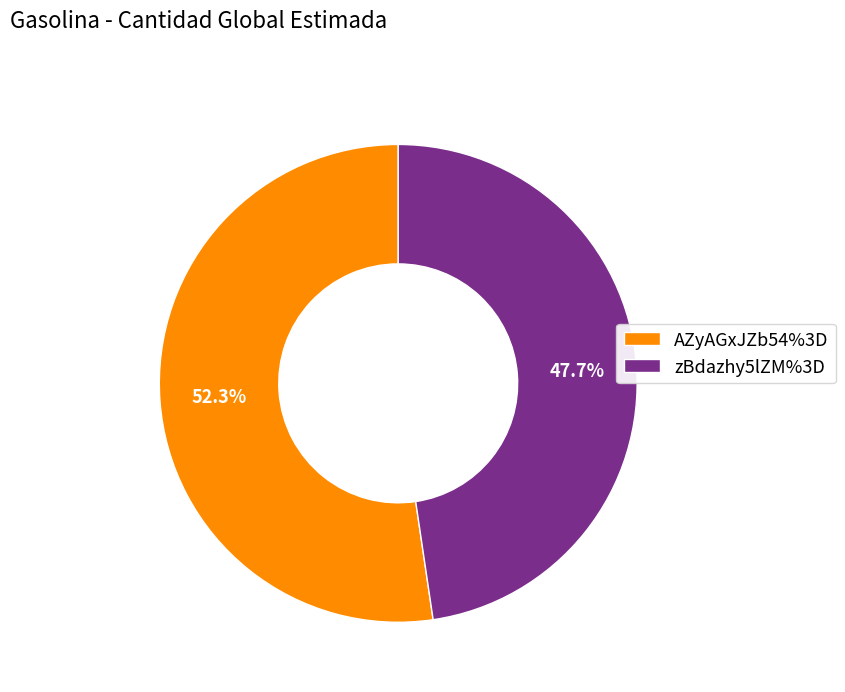

Does zBdazhy5lZM%3D represent more than half of the total?

No